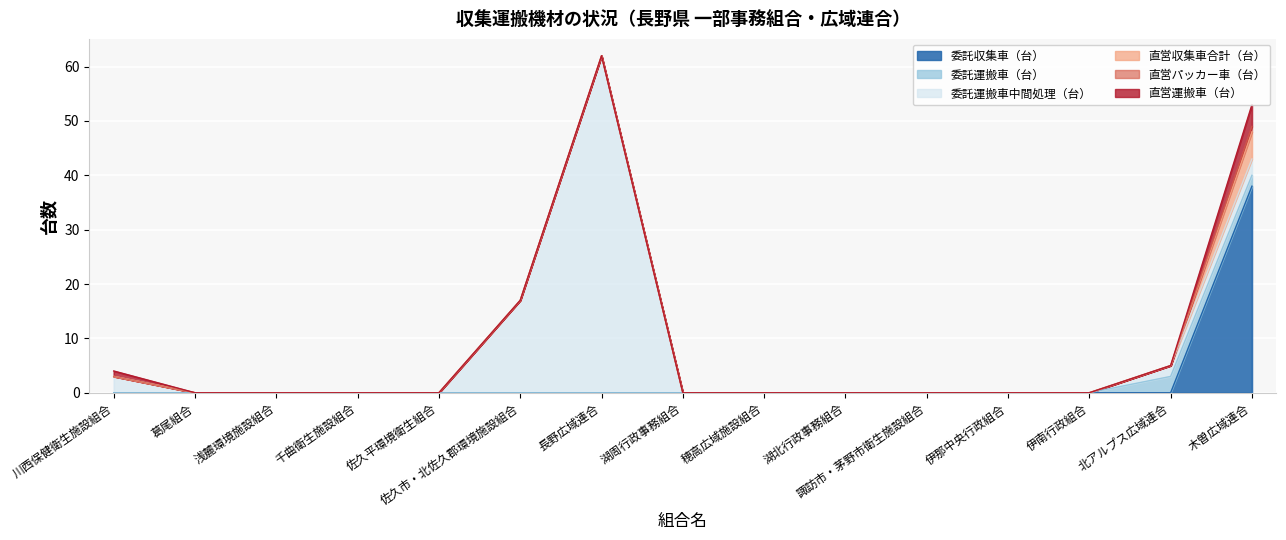

What is the greatest value displayed?

62